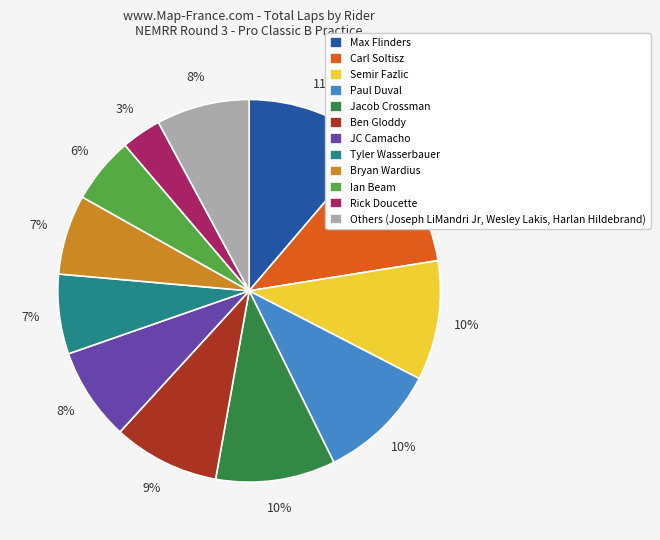

Does Tyler Wasserbauer represent more than half of the total?

No